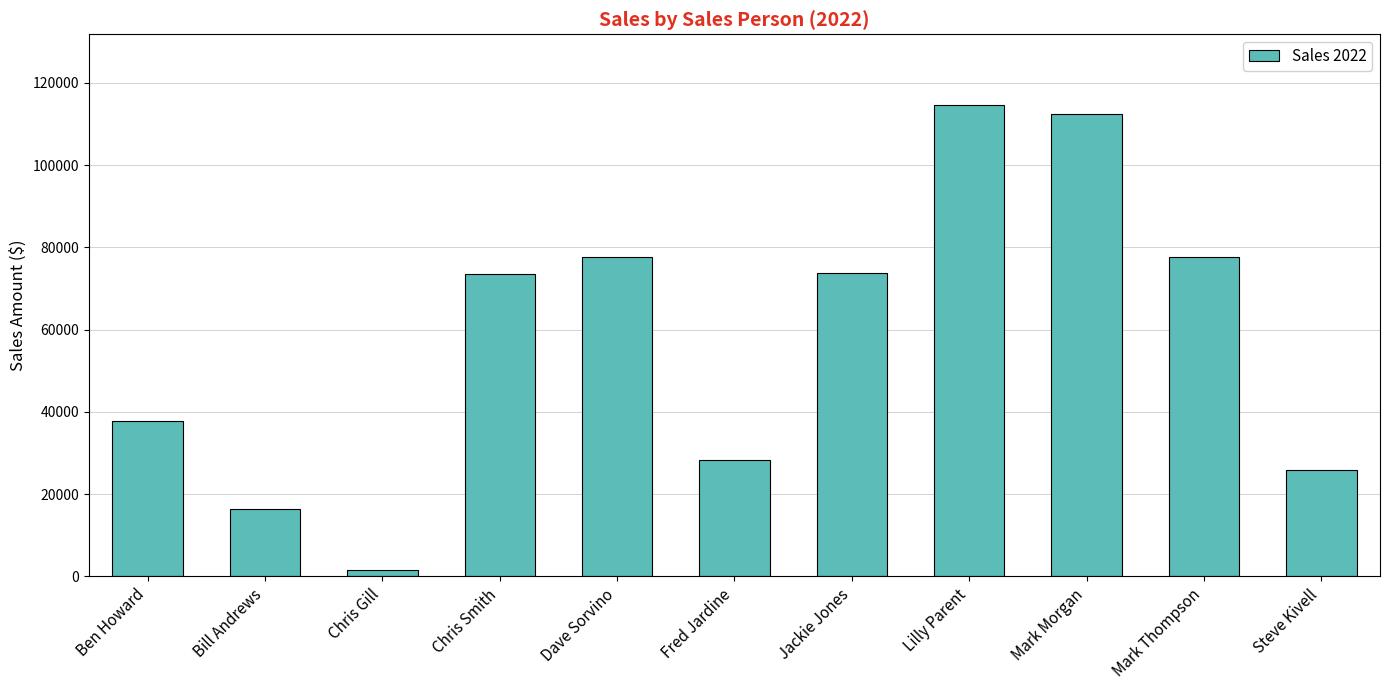

What value does the data have at Lilly Parent?

114600